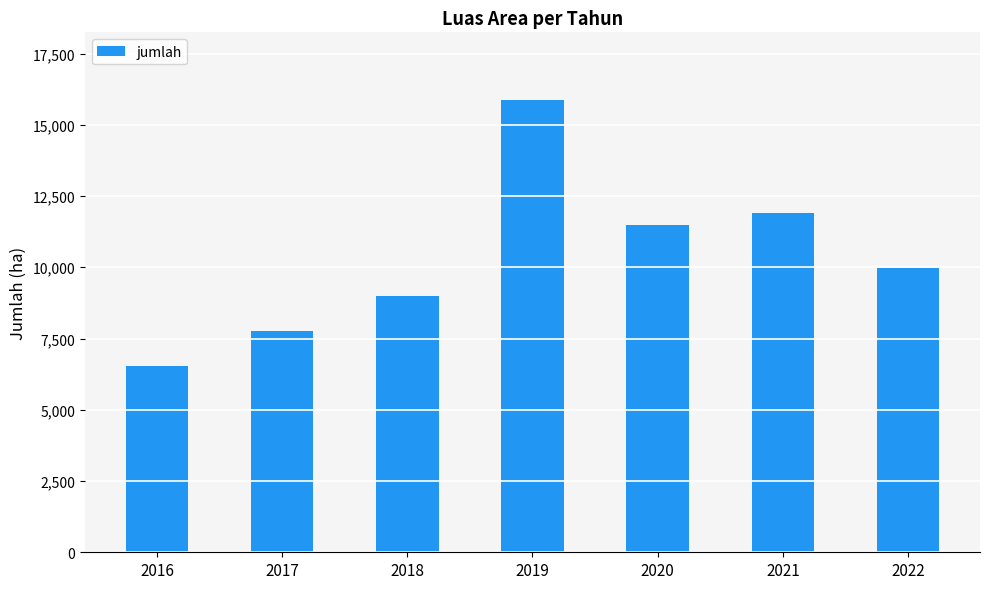

List the labels in order of value, largest first.

2019, 2021, 2020, 2022, 2018, 2017, 2016